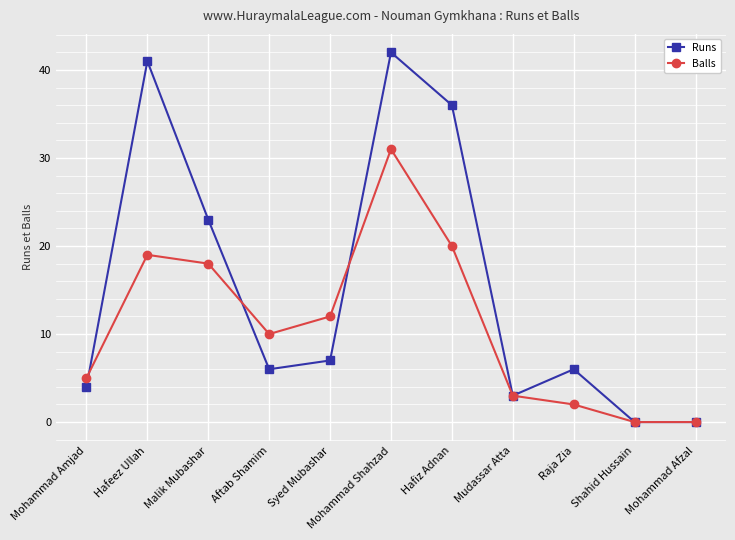

What is the value of the Runs point at the 8th from the left?

3